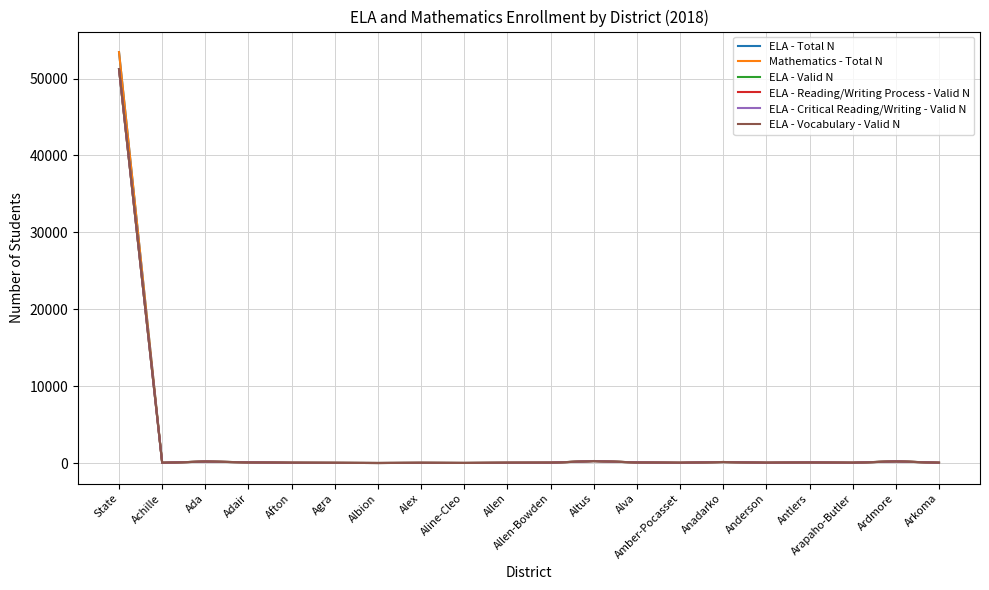

Where is the first local minimum for ELA - Total N?

Achille